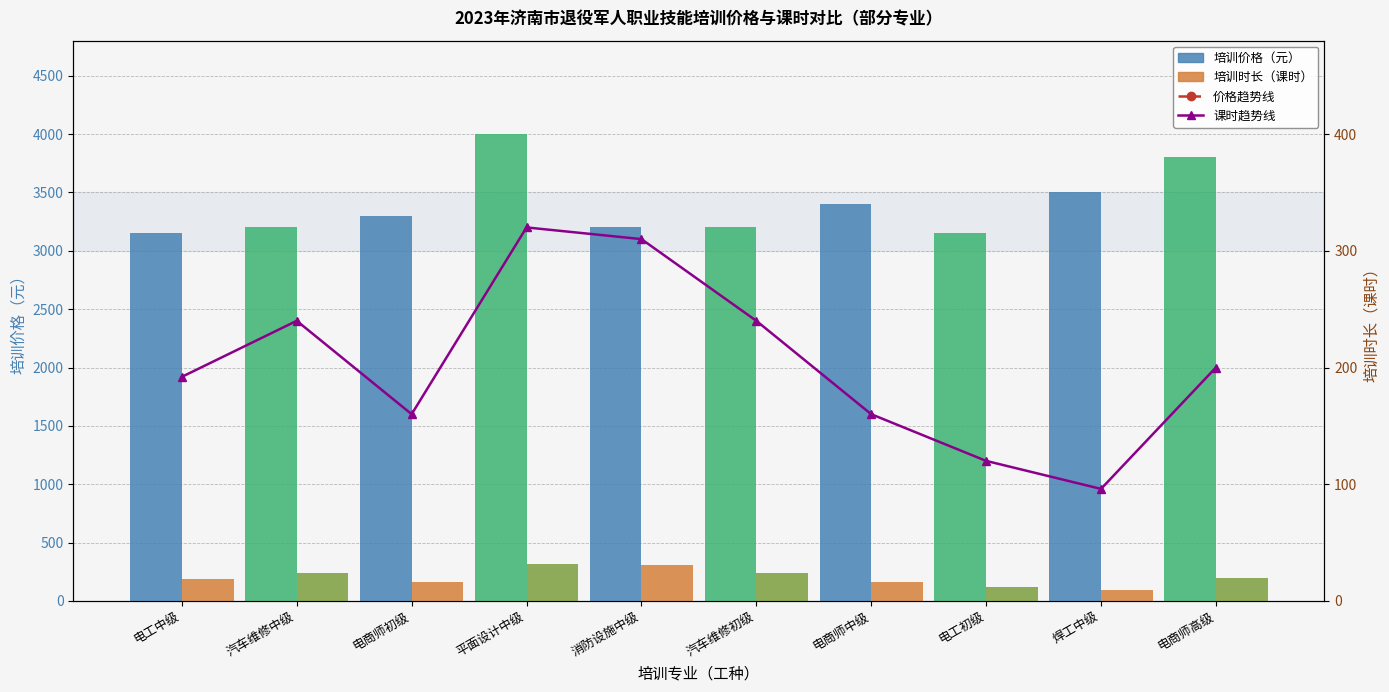

Which category has the highest value in the 价格趋势 series?

平面设计中级